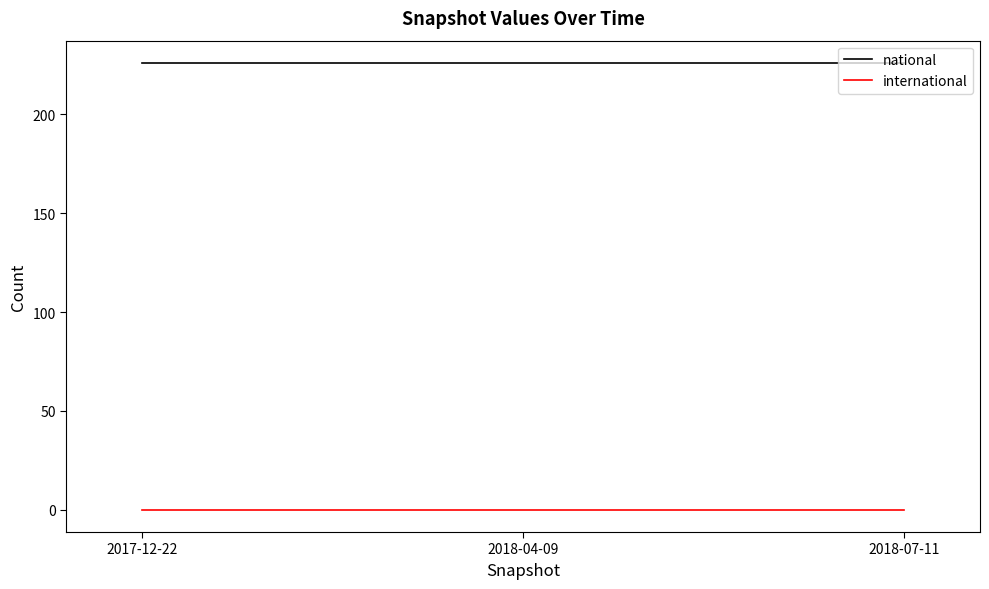

The value of national at 2018-04-09 is 226. True or false?

True